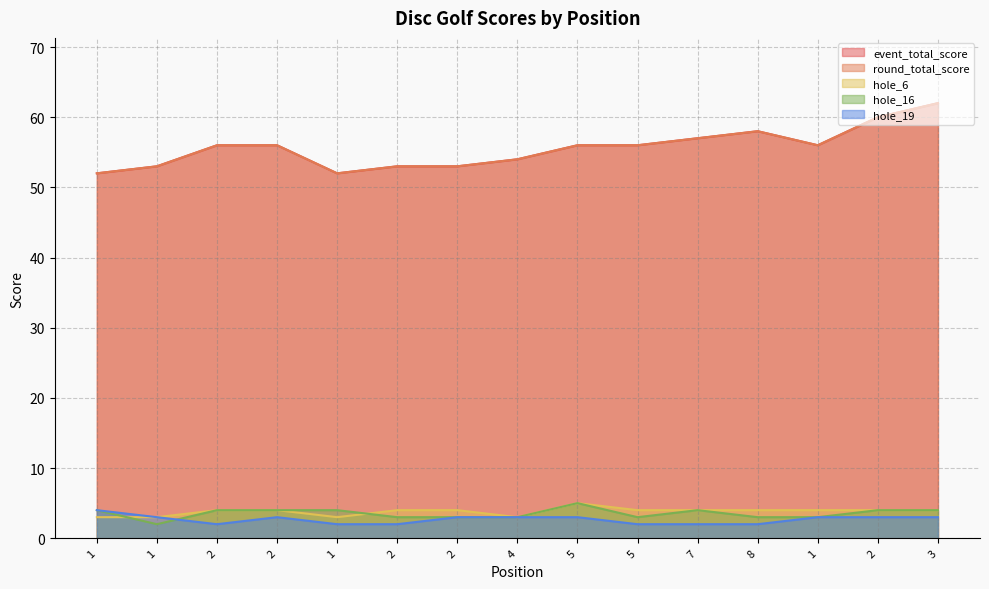

Reading left to right, transcribe all the data shown in this chart.

event_total_score: 1=52	1=53	2=56	2=56	1=52	2=53	2=53	4=54	5=56	5=56	7=57	8=58	1=56	2=60	3=62
round_total_score: 1=52	1=53	2=56	2=56	1=52	2=53	2=53	4=54	5=56	5=56	7=57	8=58	1=56	2=60	3=62
hole_6: 1=3	1=3	2=4	2=4	1=3	2=4	2=4	4=3	5=5	5=4	7=4	8=4	1=4	2=4	3=4
hole_16: 1=4	1=2	2=4	2=4	1=4	2=3	2=3	4=3	5=5	5=3	7=4	8=3	1=3	2=4	3=4
hole_19: 1=4	1=3	2=2	2=3	1=2	2=2	2=3	4=3	5=3	5=2	7=2	8=2	1=3	2=3	3=3